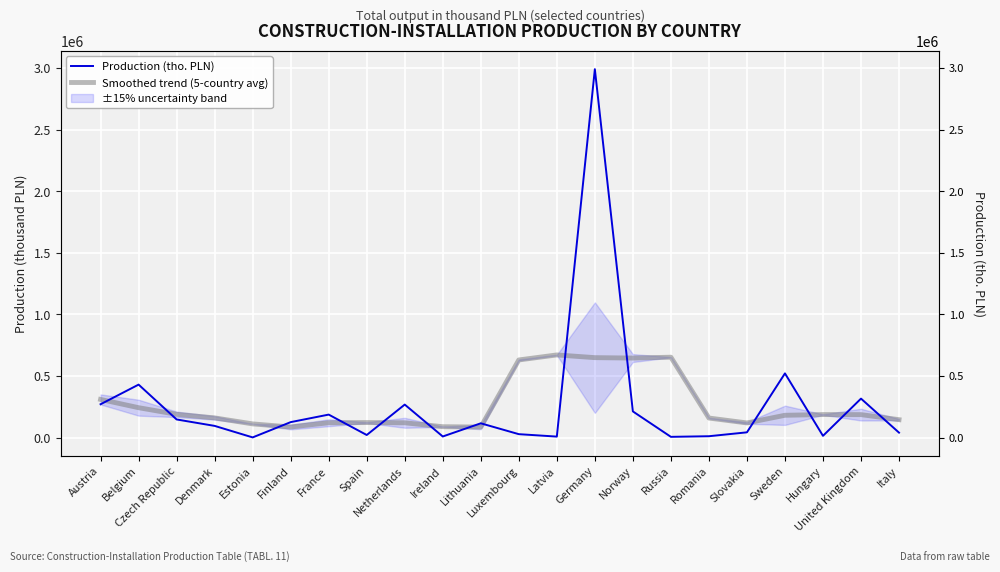

At which label does Production (tho. PLN) reach its peak?

Germany